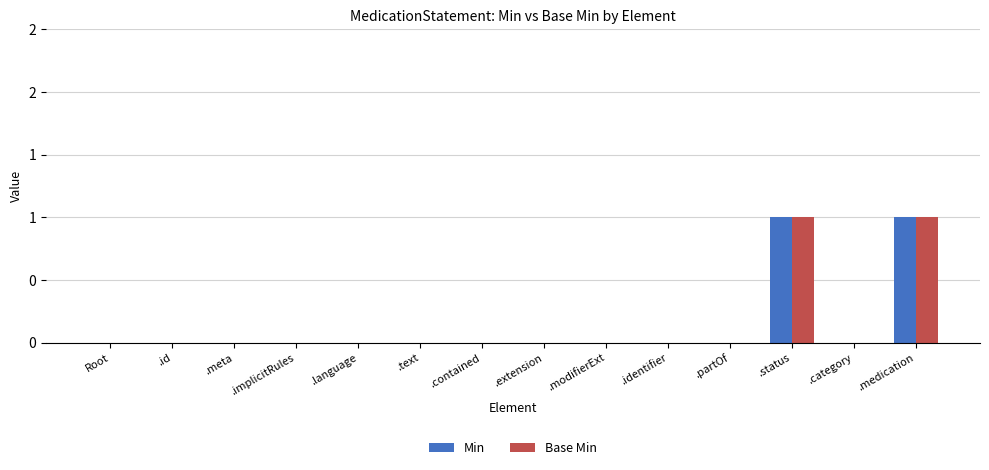

Are the bars horizontal?

No